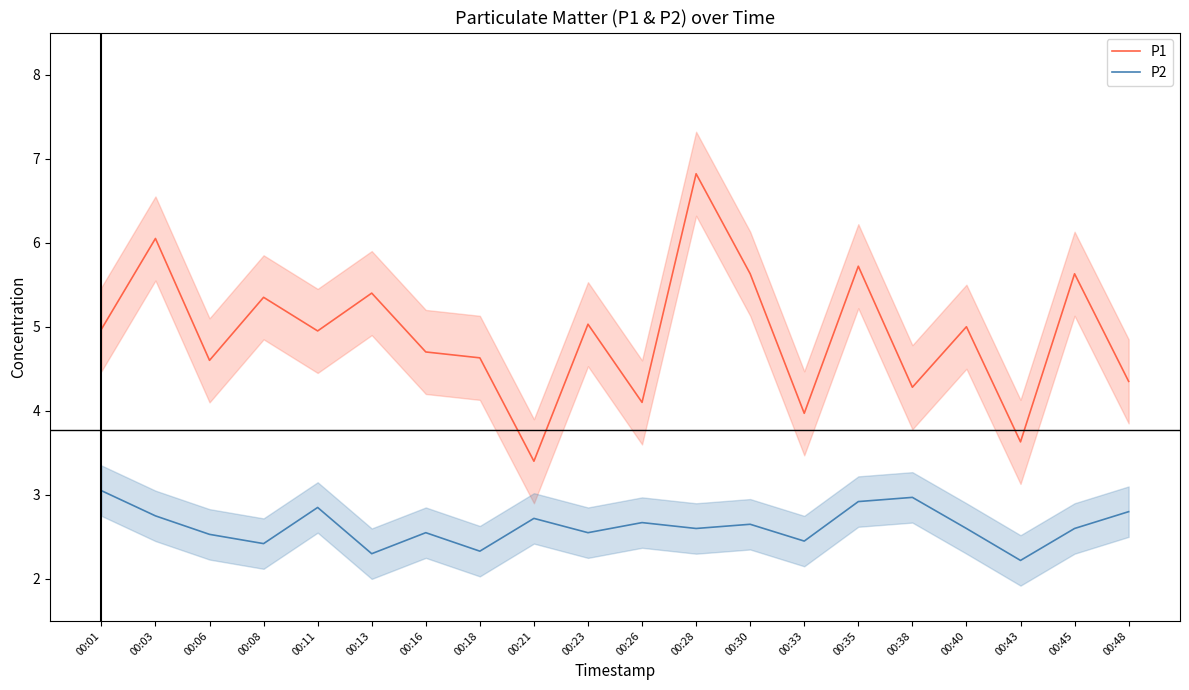

Which category has the highest value in the P1 series?

00:28